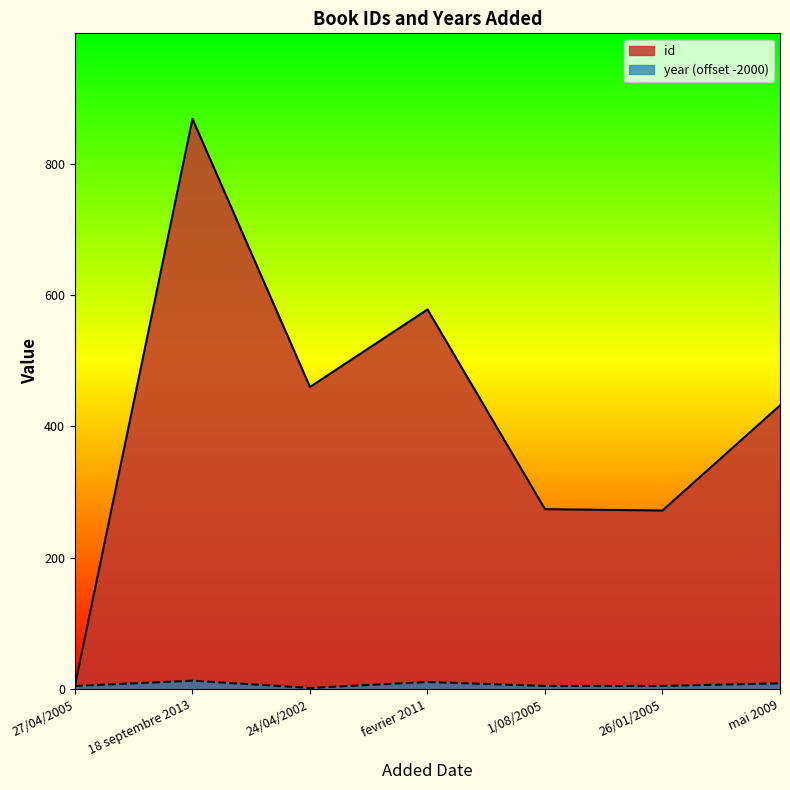

At which label does year first exceed 5?

18 septembre 2013